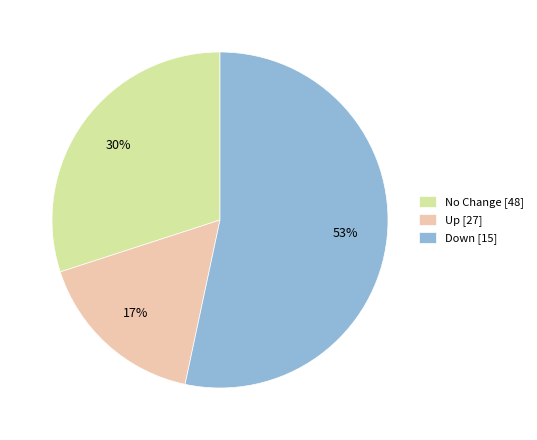

How many slices are in this pie chart?

3